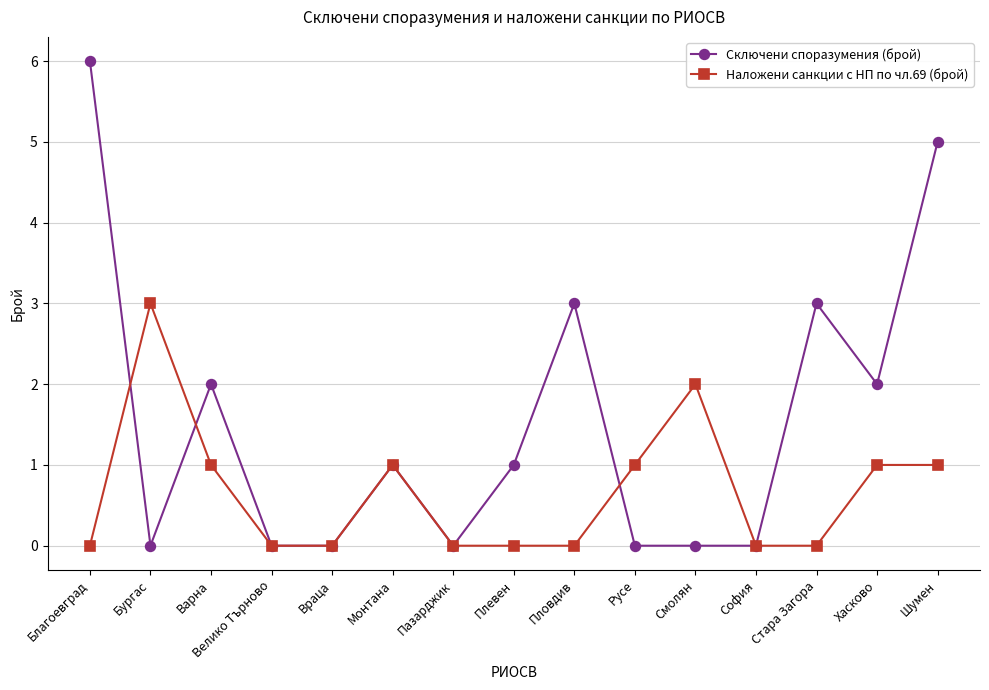

At which label does Сключени споразумения (брой) reach its peak?

Благоевград